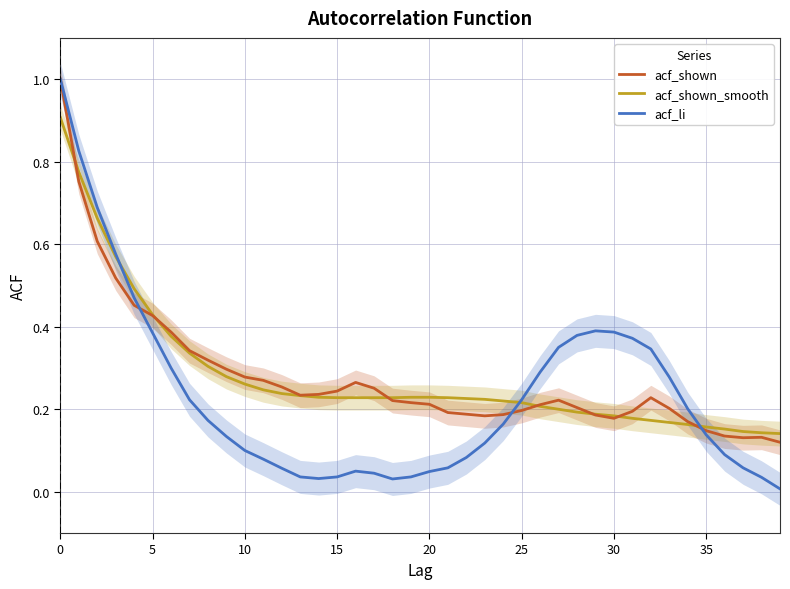

The value of acf_shown_smooth at 11 is 0.3. True or false?

False